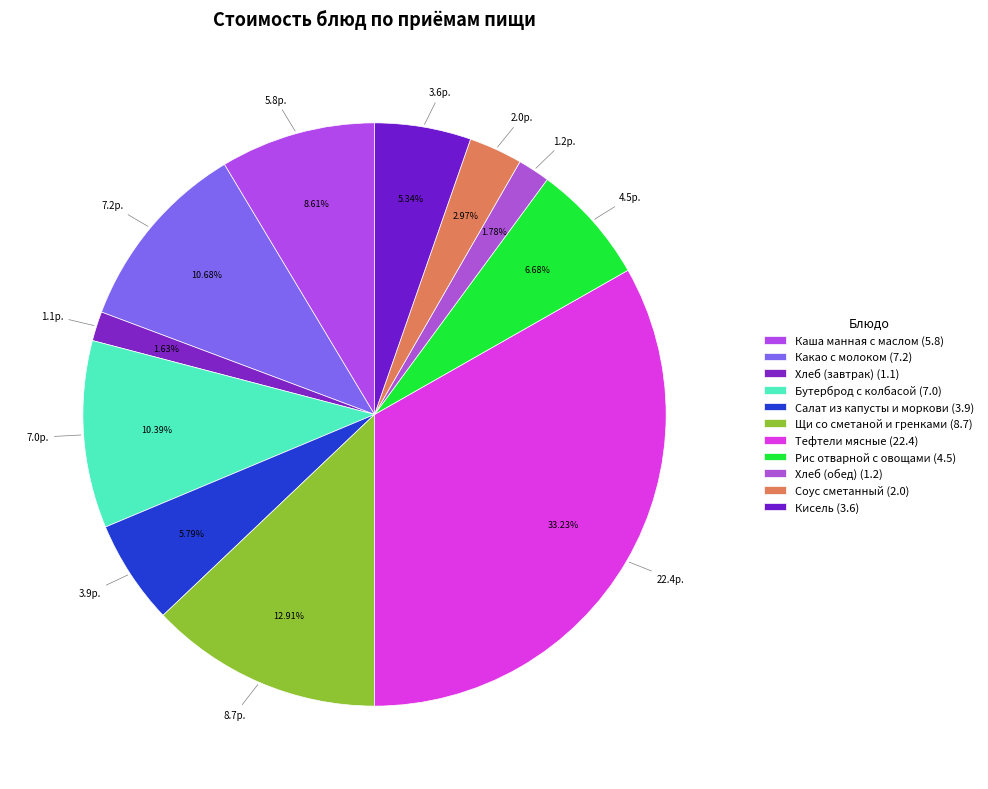

Count the number of slices in the pie.

11